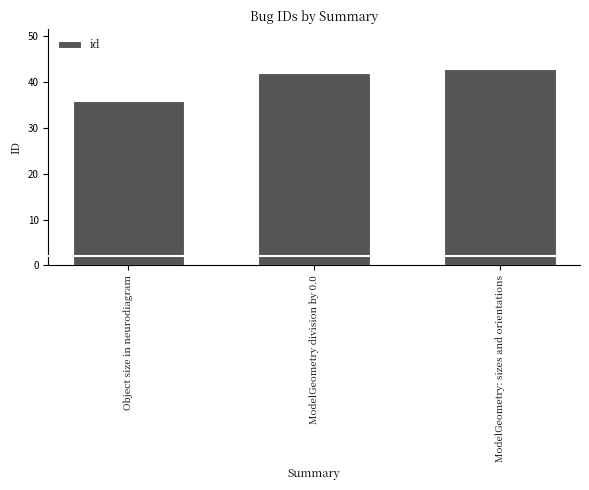

Is it true that the value at ModelGeometry: sizes and orientations is 43?

True